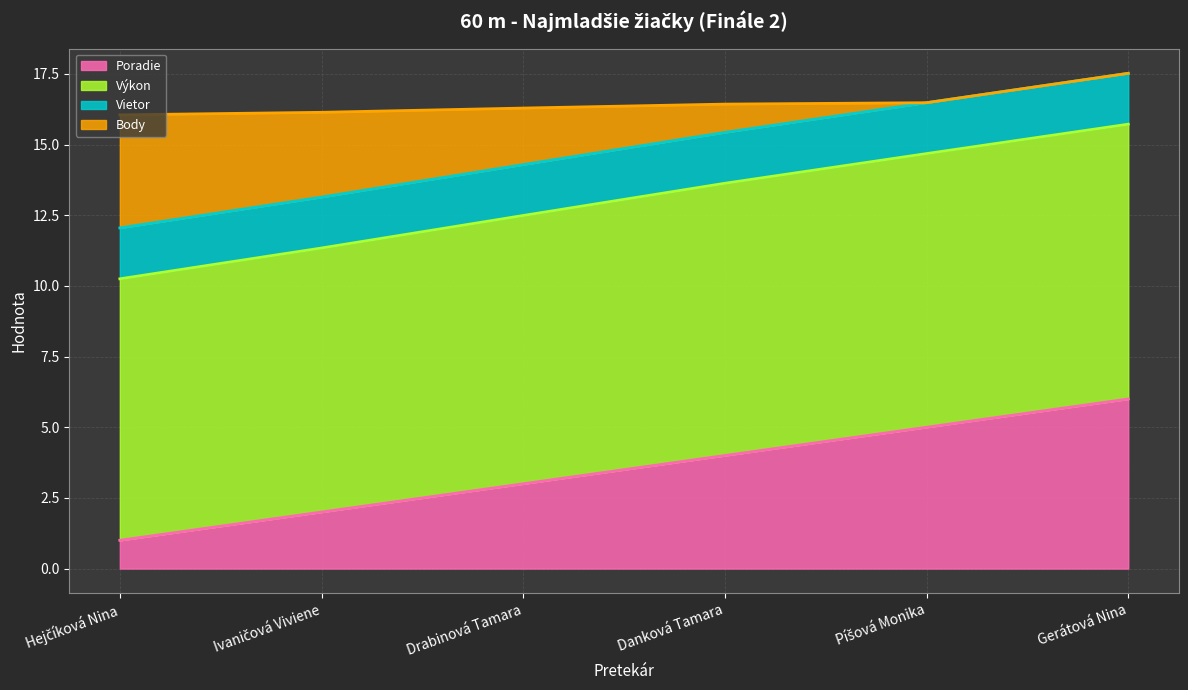

What is the difference between the maximum and second lowest values in the Poradie series?

4.0